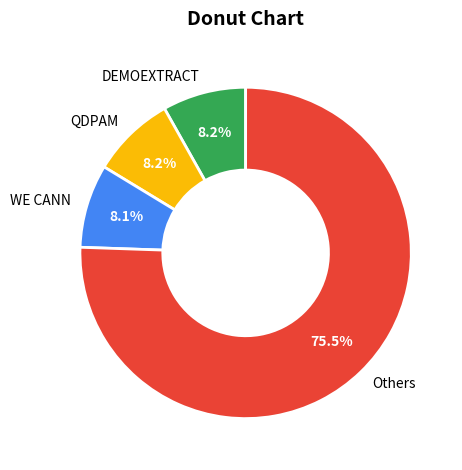

Is Others the majority of the pie?

Yes